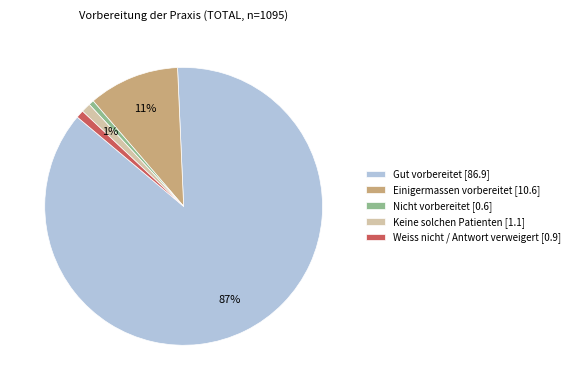

Do Gut vorbereitet [86.9] and Weiss nicht / Antwort verweigert [0.9] together represent more than half of the pie?

Yes